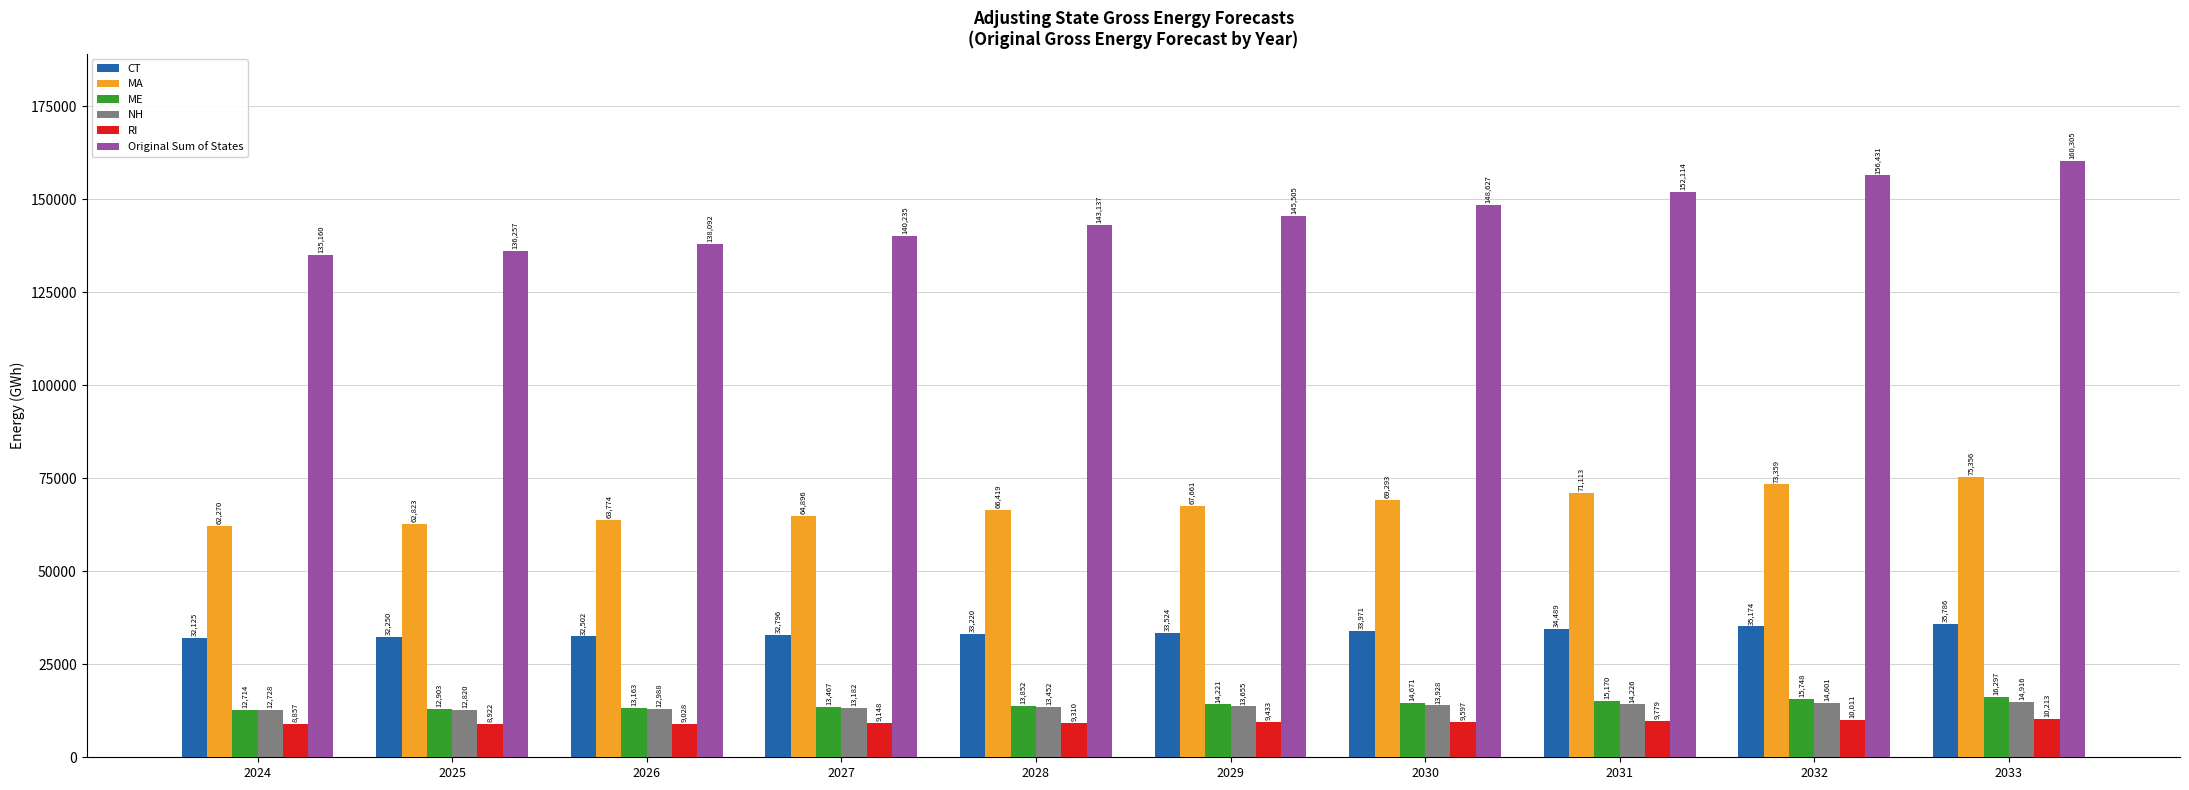

What is the smallest value displayed?

8857